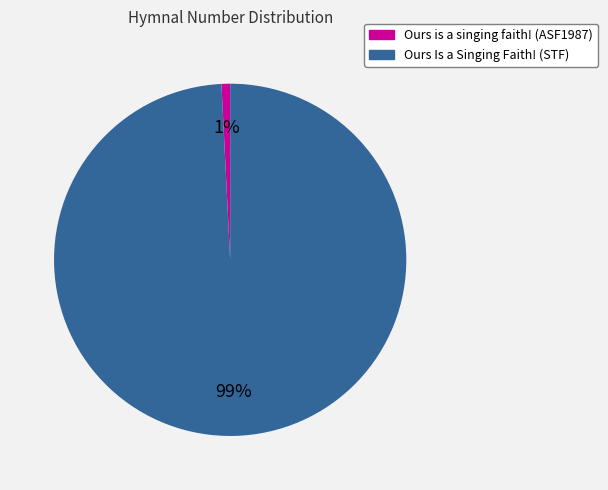

What is the smallest slice in the pie chart?

Ours is a singing faith! (ASF1987)